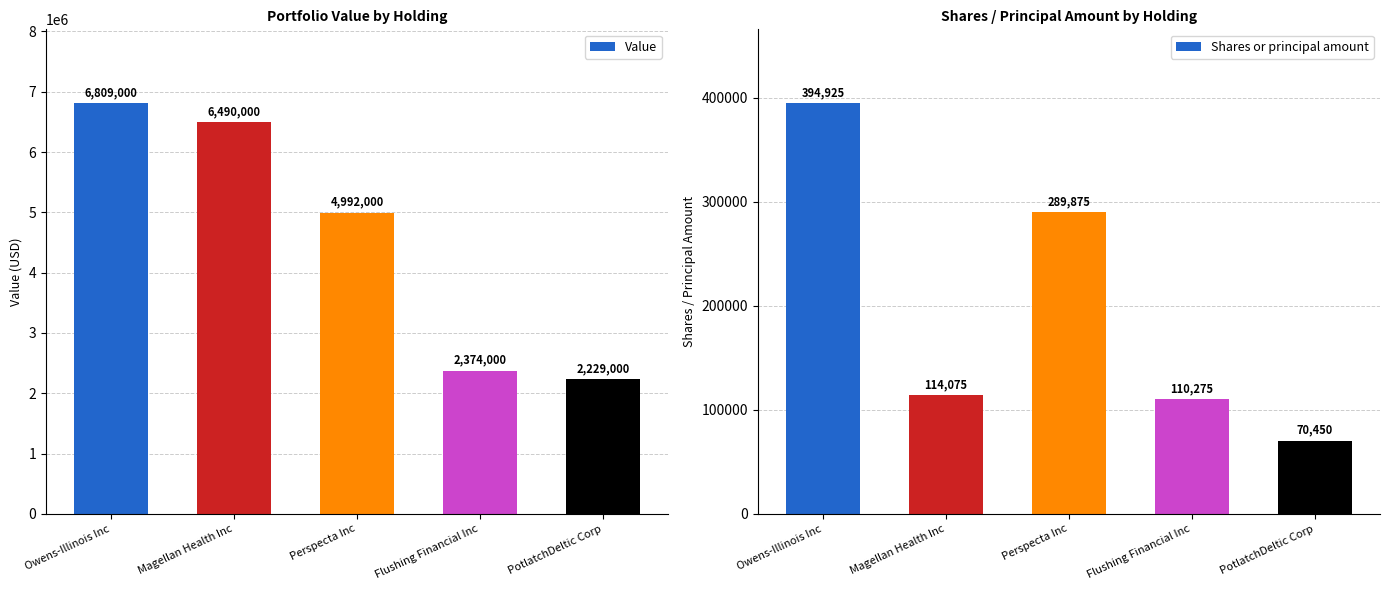

List the series in order of their overall mean, highest first.

Value, Shares or principal amount